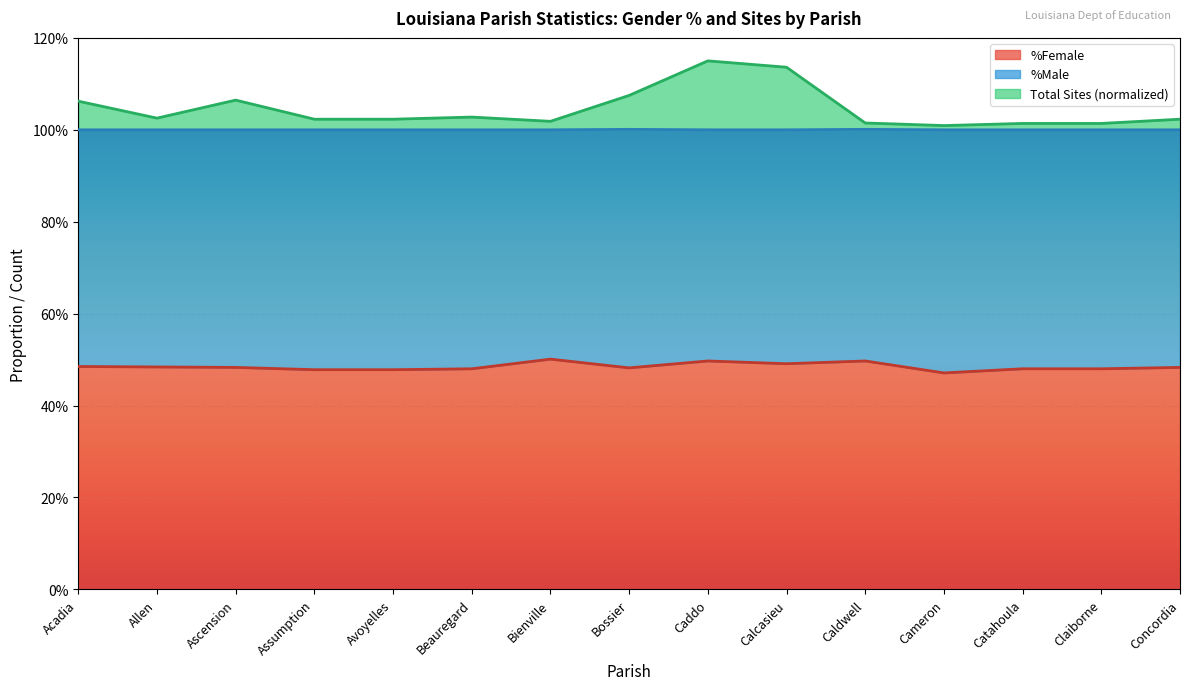

What position from the right is Caldwell?

5